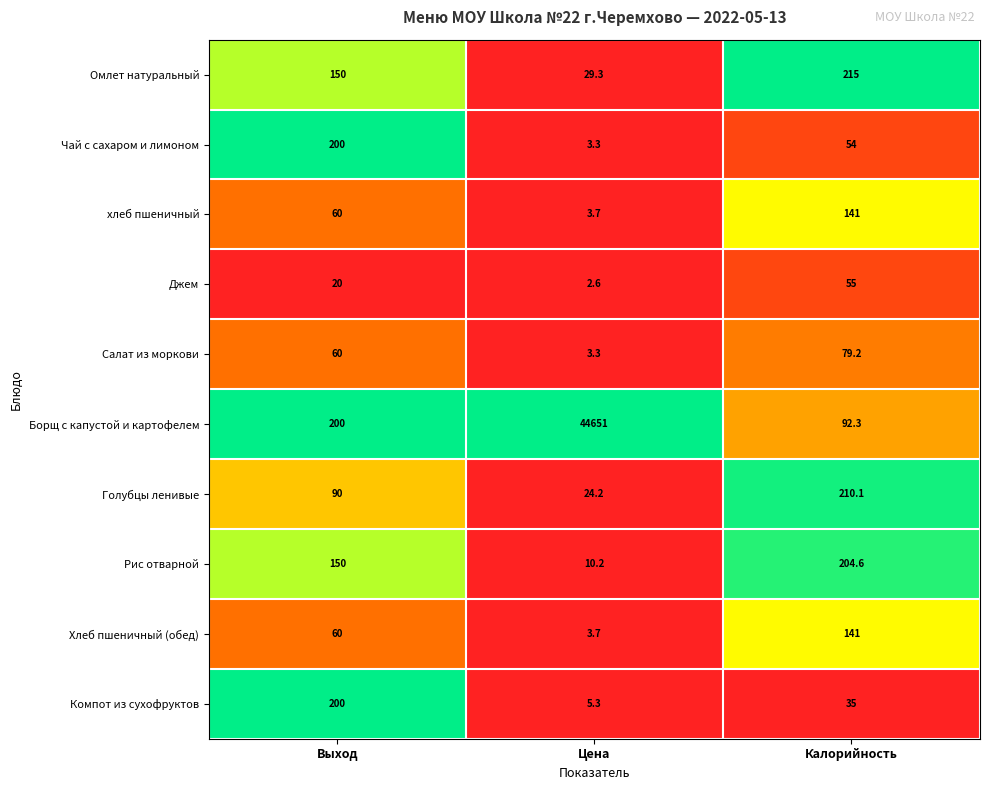

What is the spread (max minus min) of values at Выход?

180.0